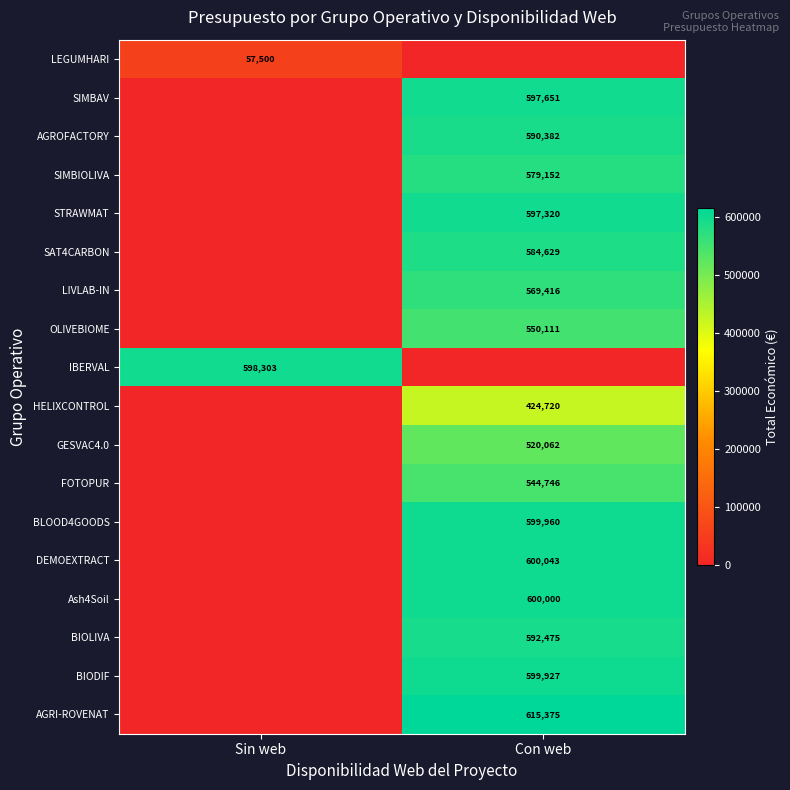

What is the total value across all series at Sin web?

655803